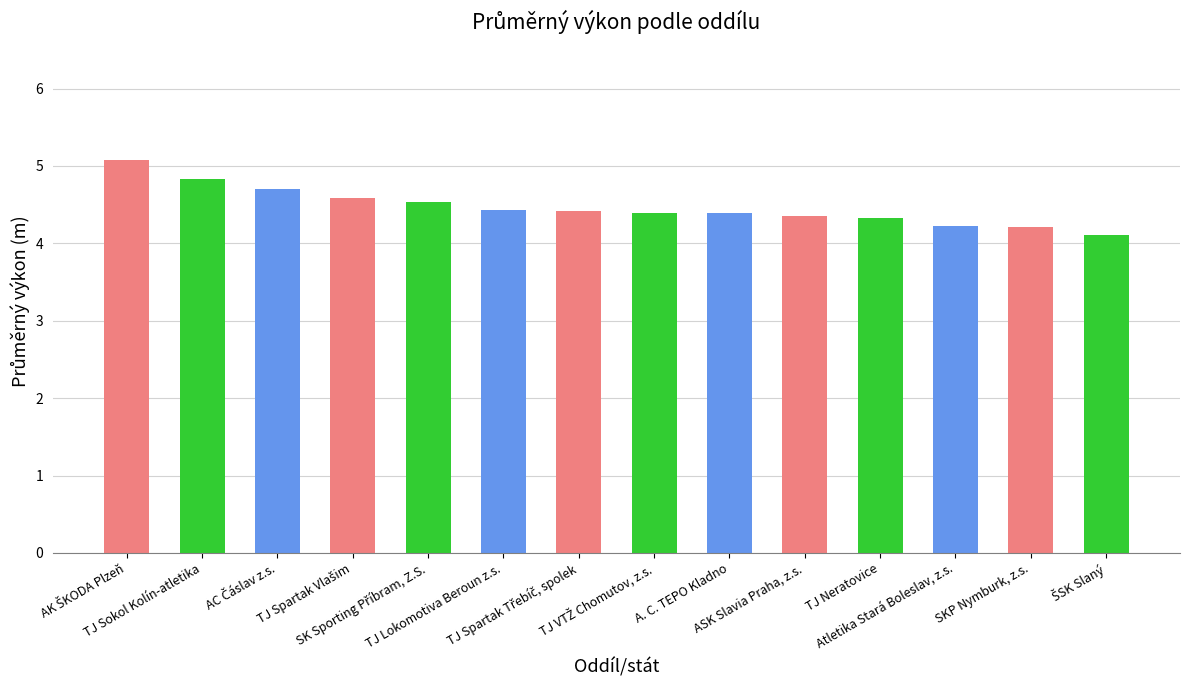

What is the label of the 13th bar from the left?

SKP Nymburk, z.s.